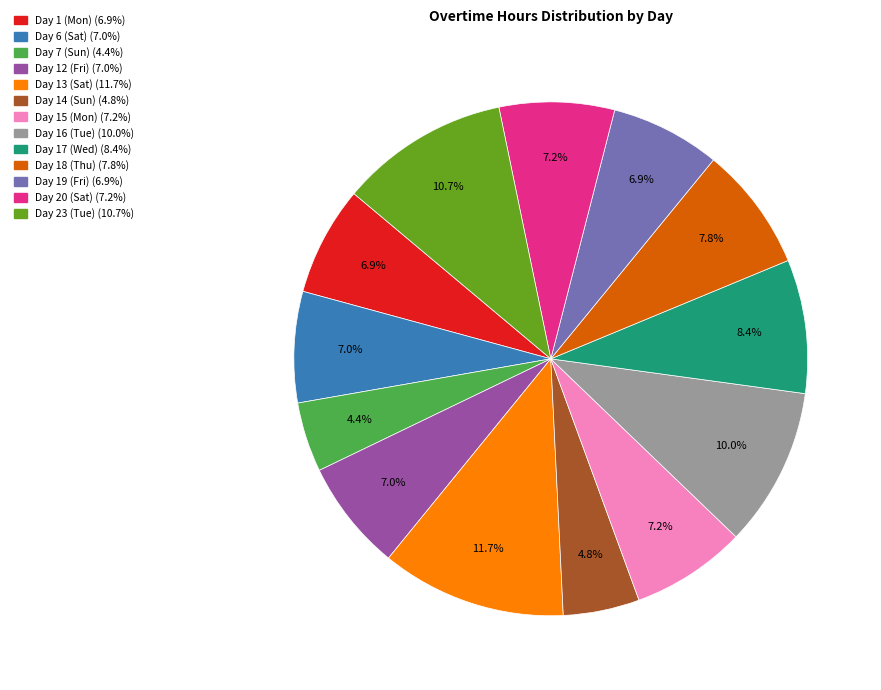

To the nearest percent, what portion does Day 13 (Sat) represent?

12%